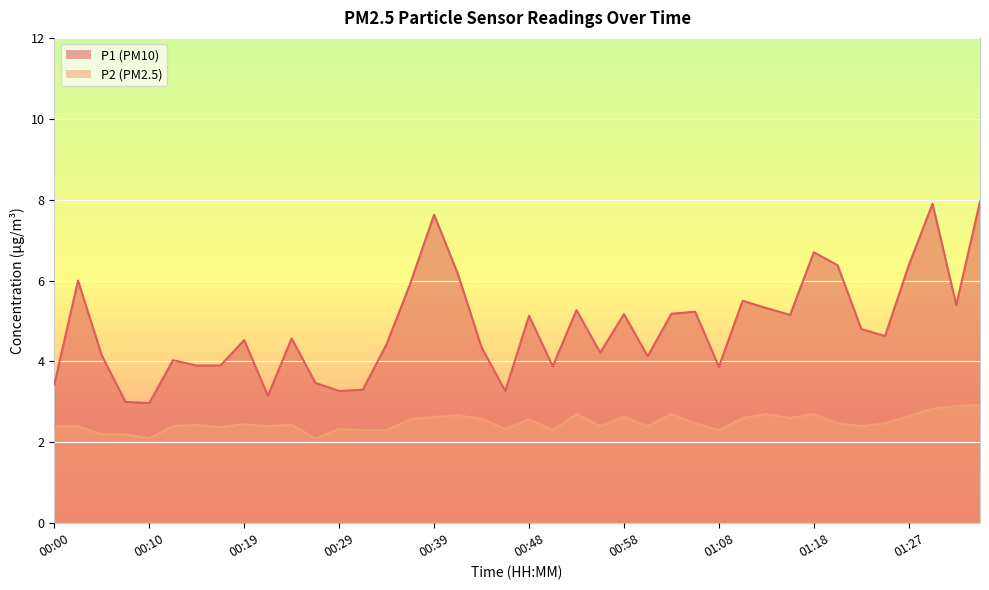

How many data points does each series have?

40